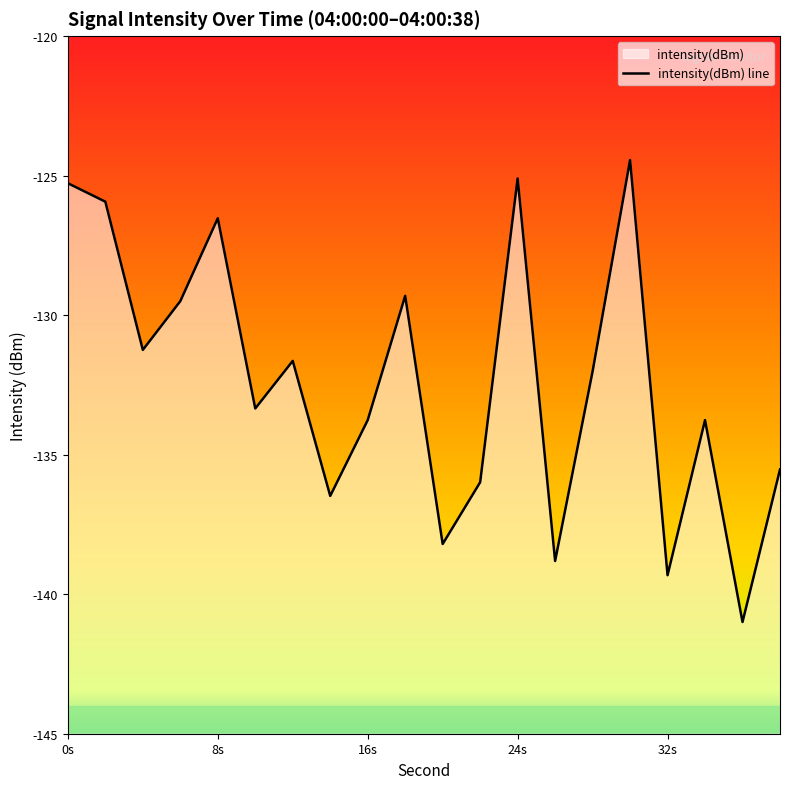

What is the smallest value displayed?

-141.0